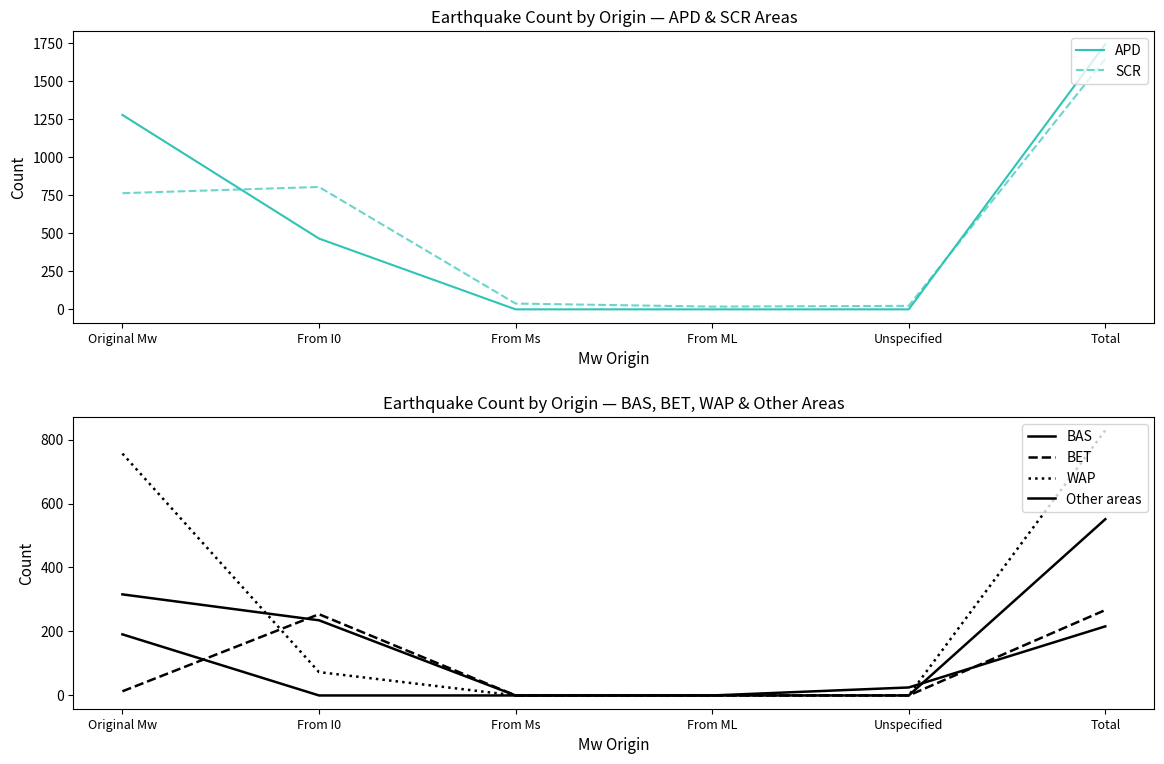

Reading left to right, list all the values displayed in this chart.

APD: 1277	465	0	0	0	1742
SCR: 763	804	38	18	23	1646
BAS: 316	235	0	0	0	551
BET: 13	254	0	0	0	267
WAP: 756	73	0	0	0	829
Other areas: 191	0	0	0	25	216